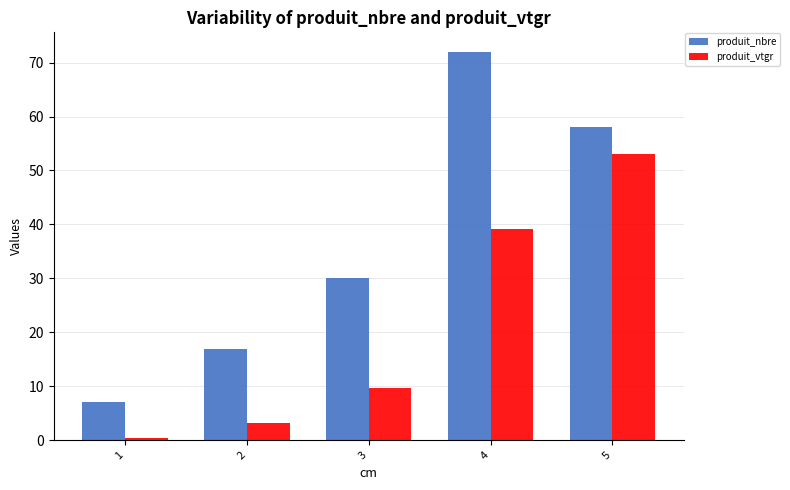

What is the difference between the highest and lowest values at 4?

32.8